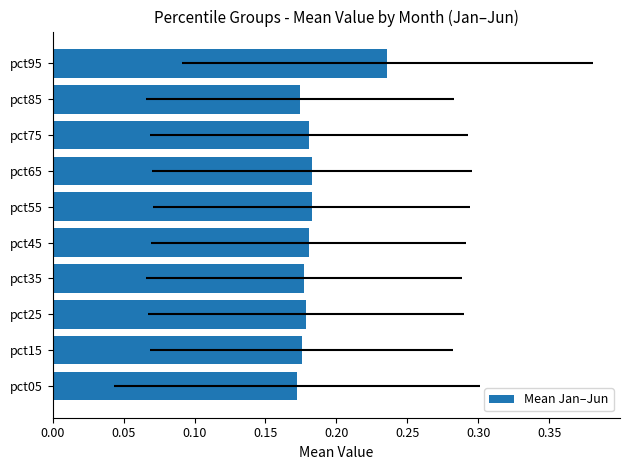

Reading left to right, transcribe all the data shown in this chart.

0.2	0.2	0.2	0.2	0.2	0.2	0.2	0.2	0.2	0.2